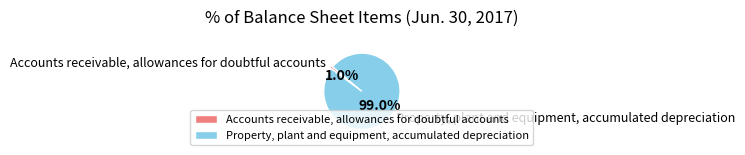

To the nearest percent, what is the combined percentage of Accounts receivable, allowances for doubtful accounts and Property, plant and equipment, accumulated depreciation?

100%